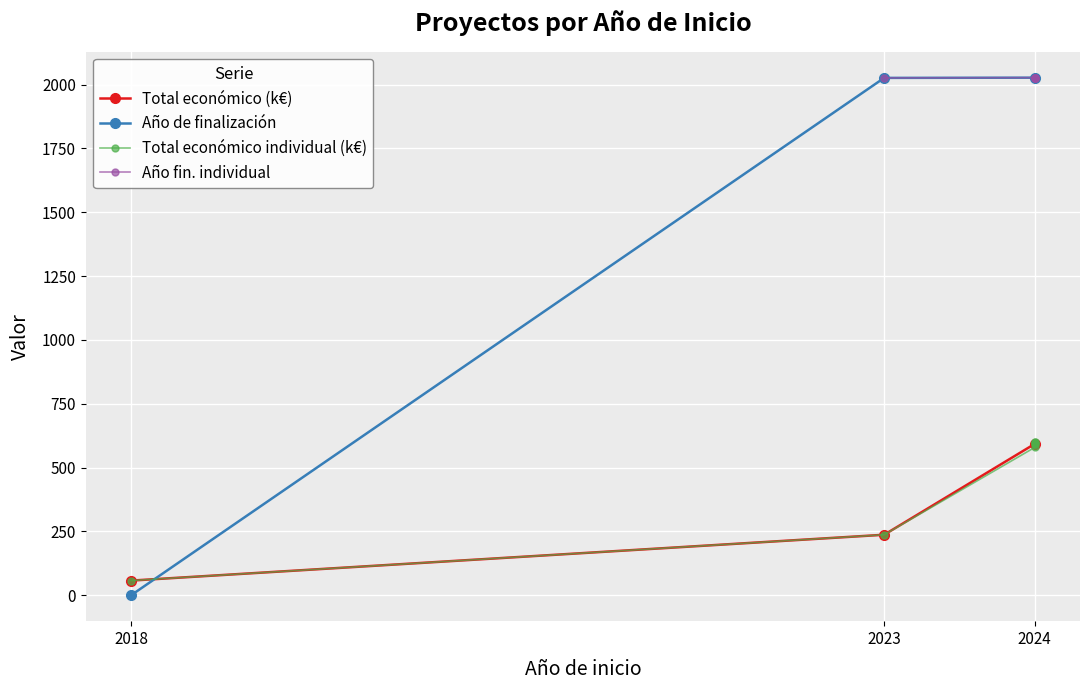

Rank the categories by value from highest to lowest.

2024, 2024, 2024, 2024, 2024, 2024, 2023, 2018